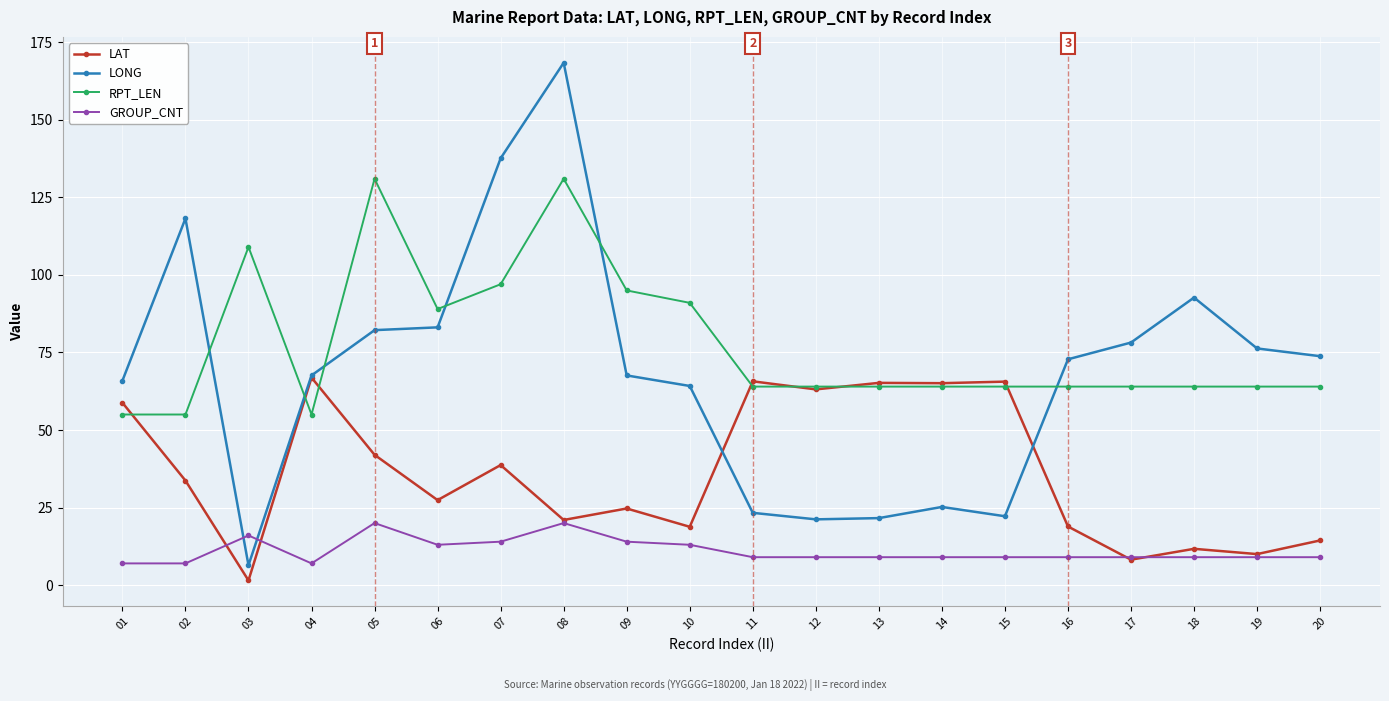

What is the difference between the highest and lowest values at 10?

78.0